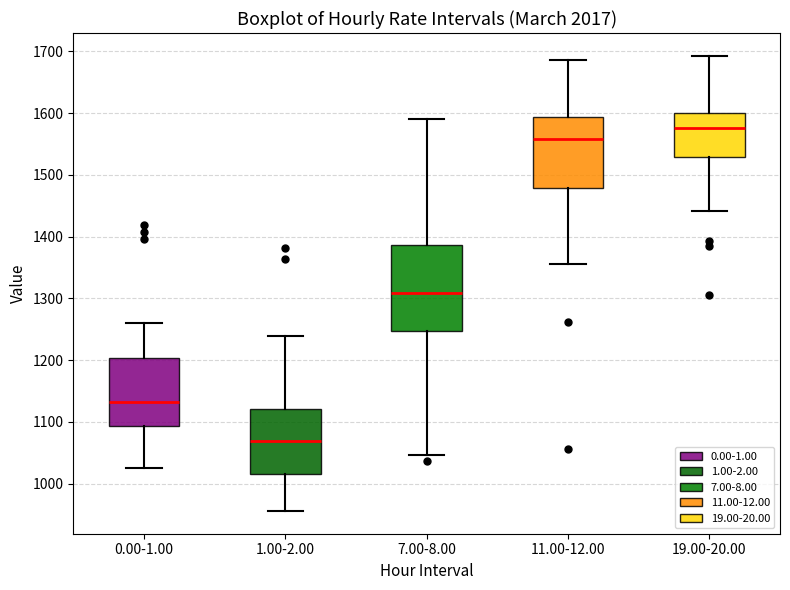

Where is the lower edge of the box for 19.00-20.00 on the y-axis? The values are not printed on the chart, so give them approximately, as read against the axis.

1530